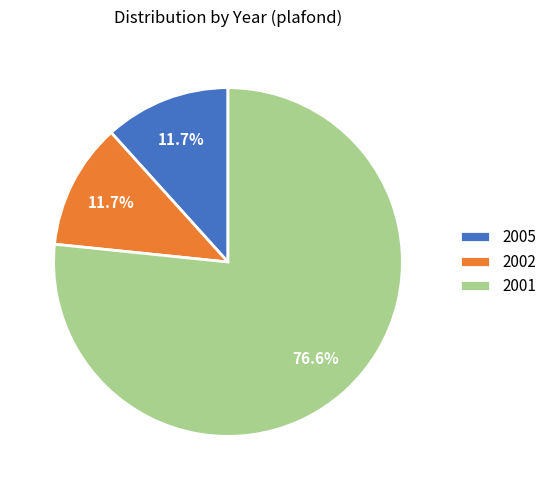

Between 2001 and 2005, which is larger?

2001